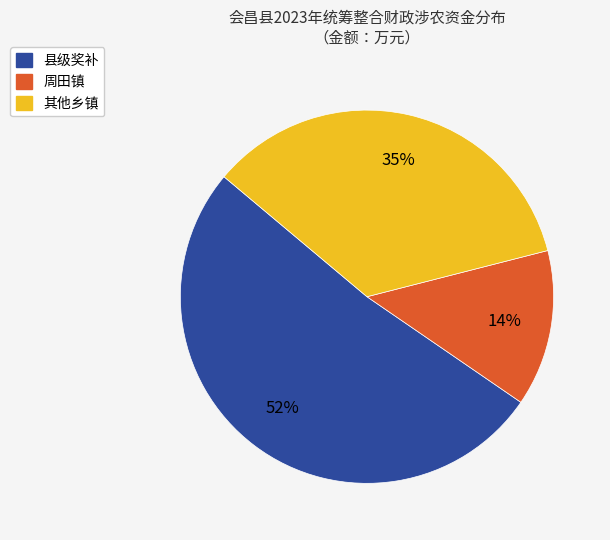

Does any single category account for the majority?

Yes